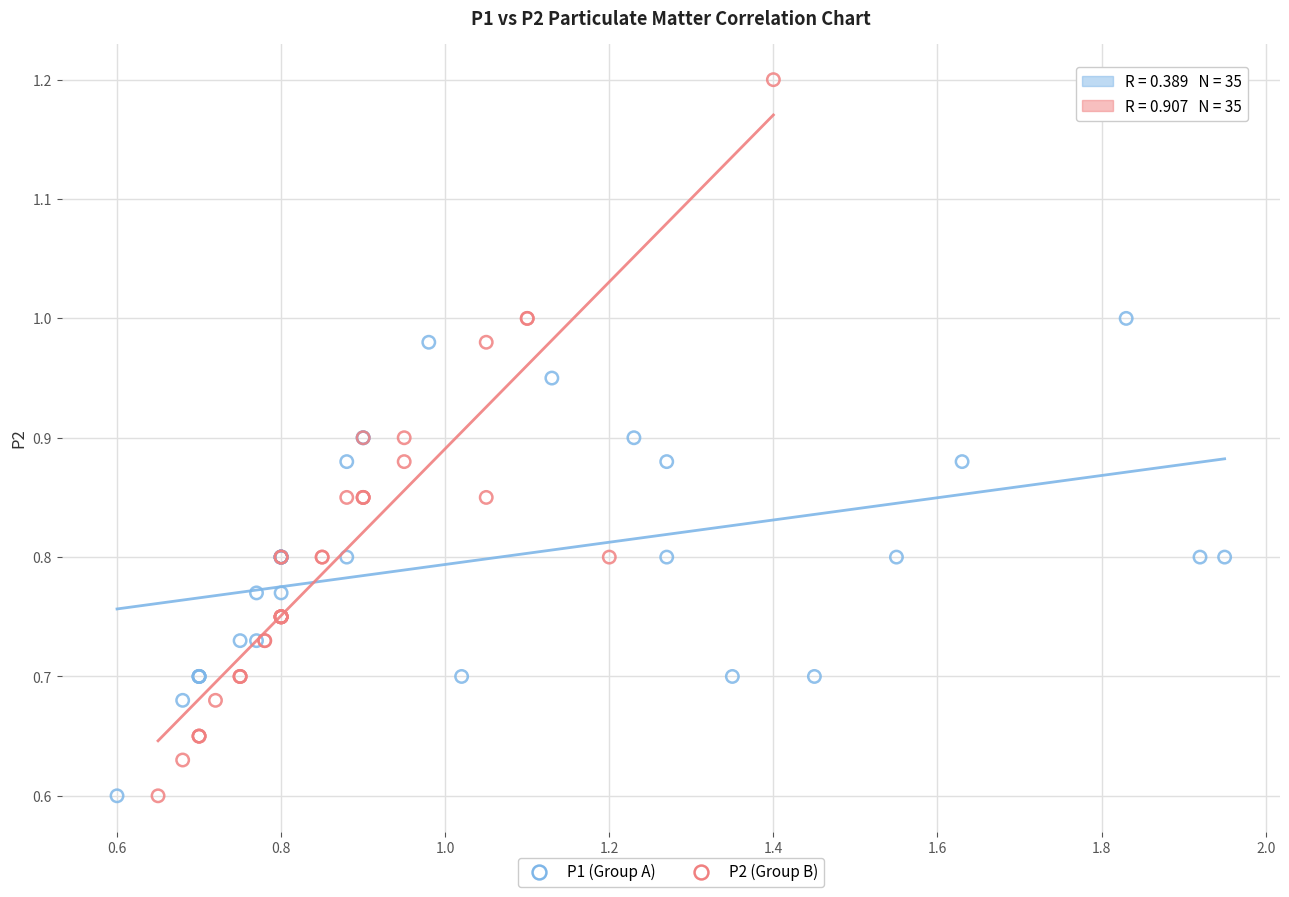

Which series contains the highest Y value?

P2 (Group B)